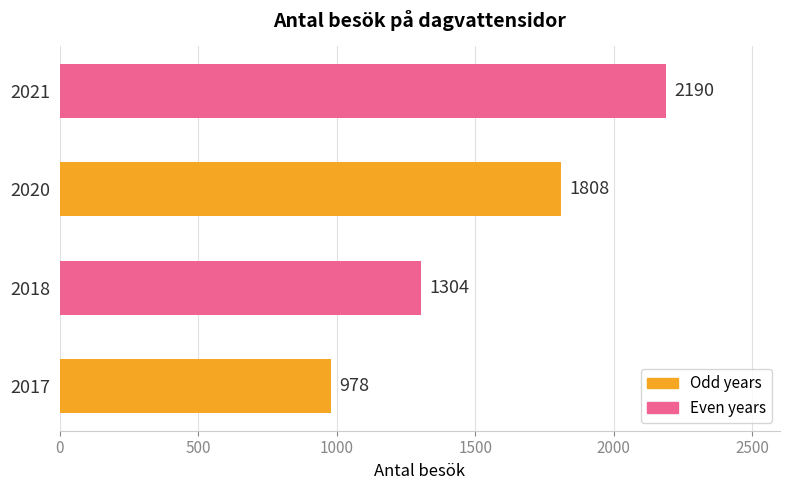

Is it true that the value at 2020 is 2447?

False